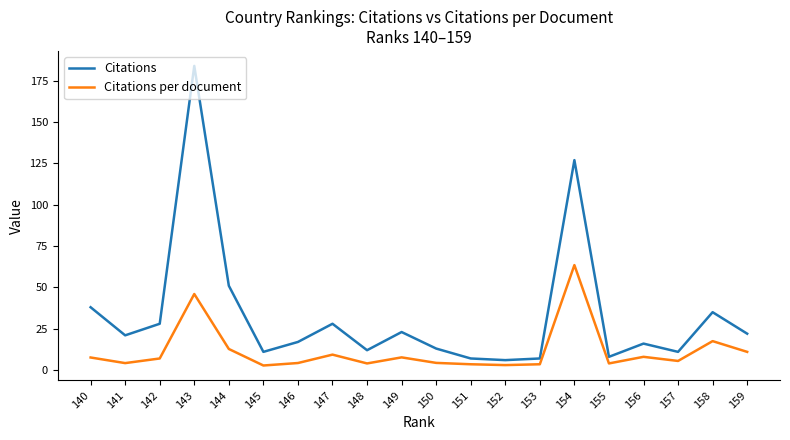

Rank the series by their average value, from highest to lowest.

Citations, Citations per document